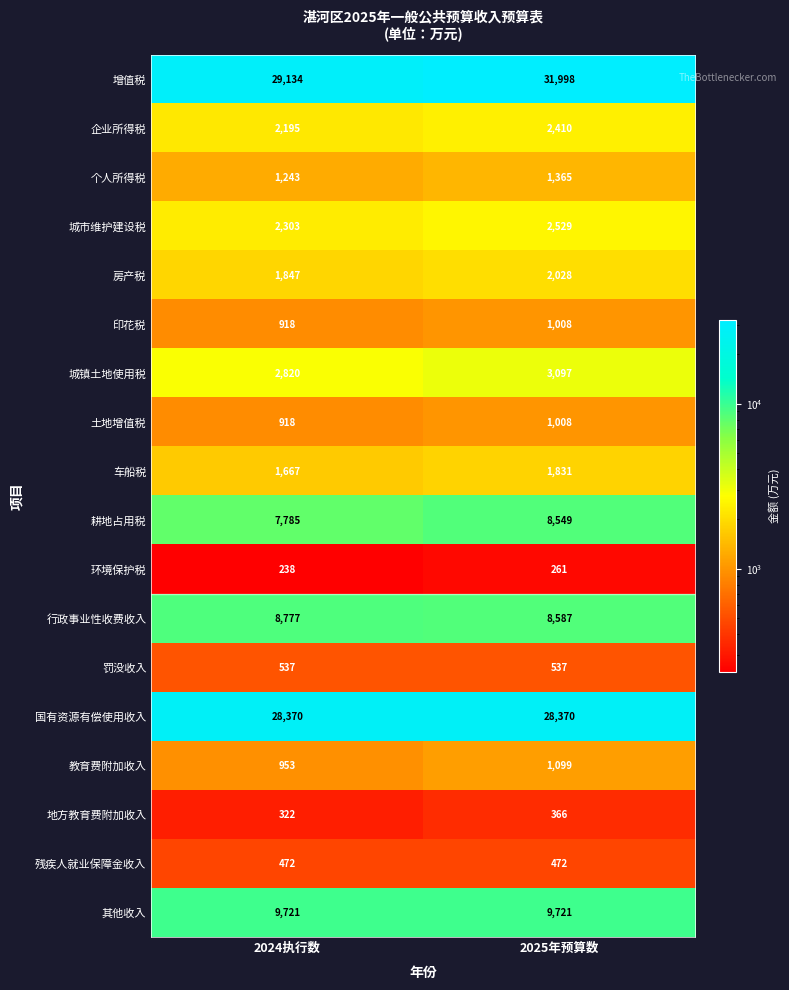

The value of 城镇土地使用税 at 2024执行数 is 4977. True or false?

False